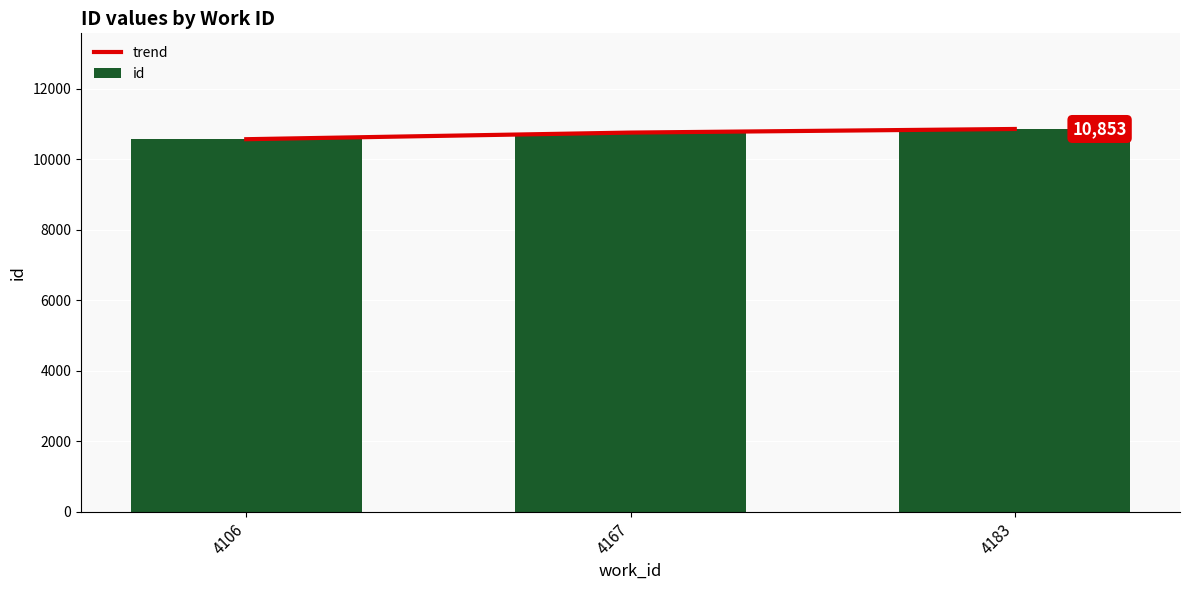

What is the value of the id bar at the 2nd from the left?

10751